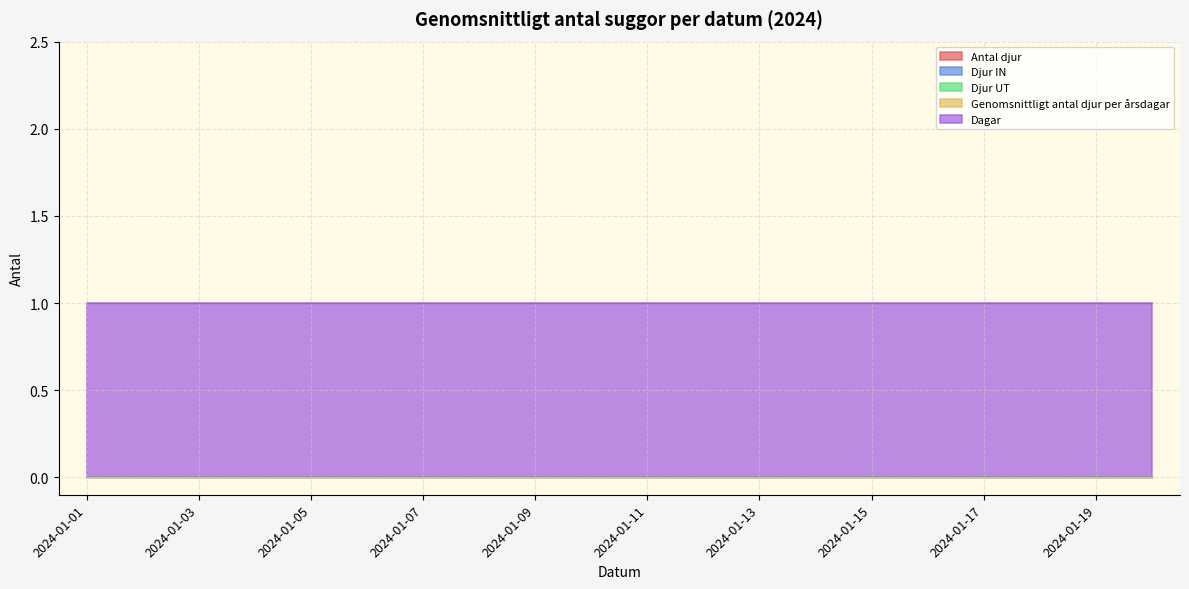

What is the greatest value displayed?

1